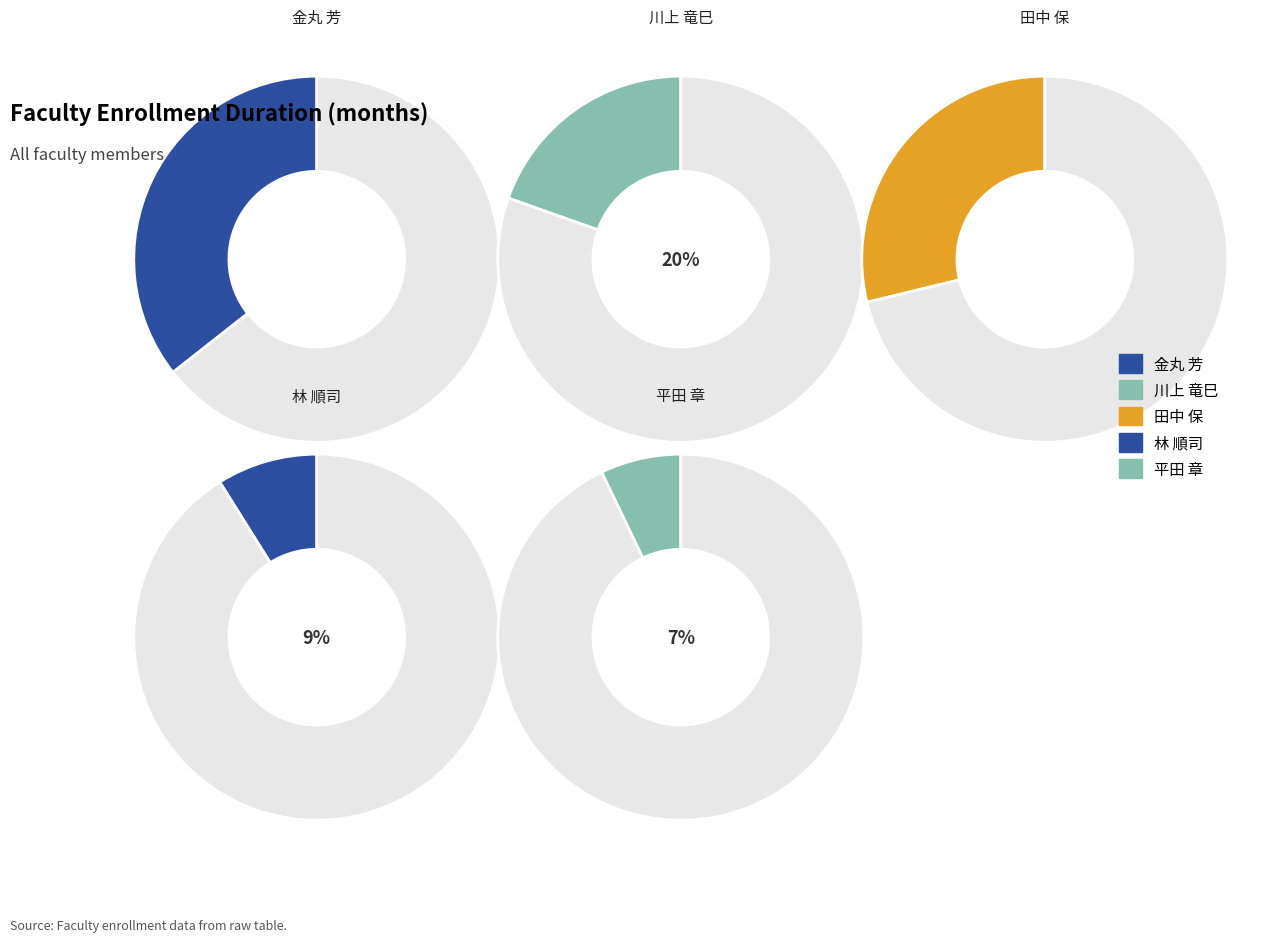

What is the total percentage of 田中 保 and 金丸 芳?

64.4%